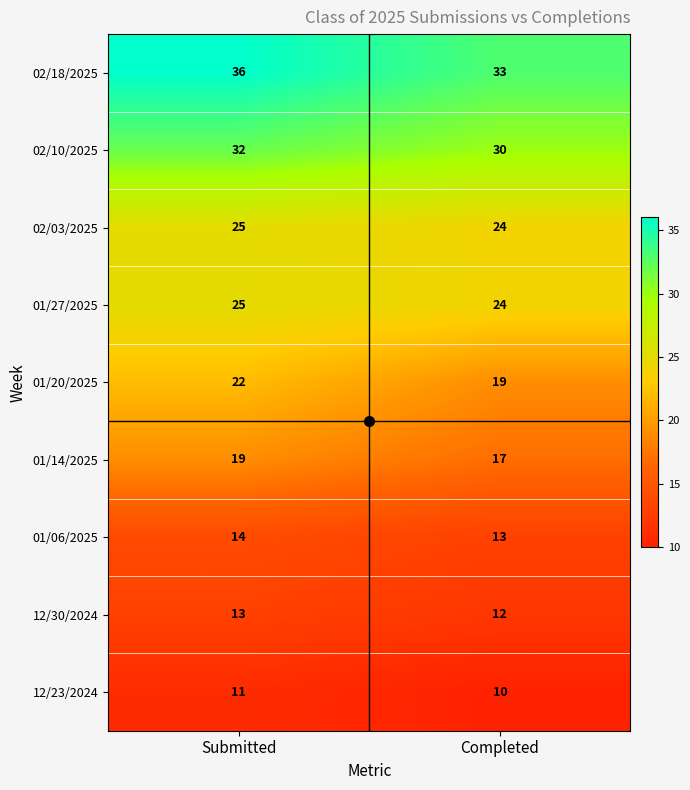

Which category has the highest value across all series?

Submitted